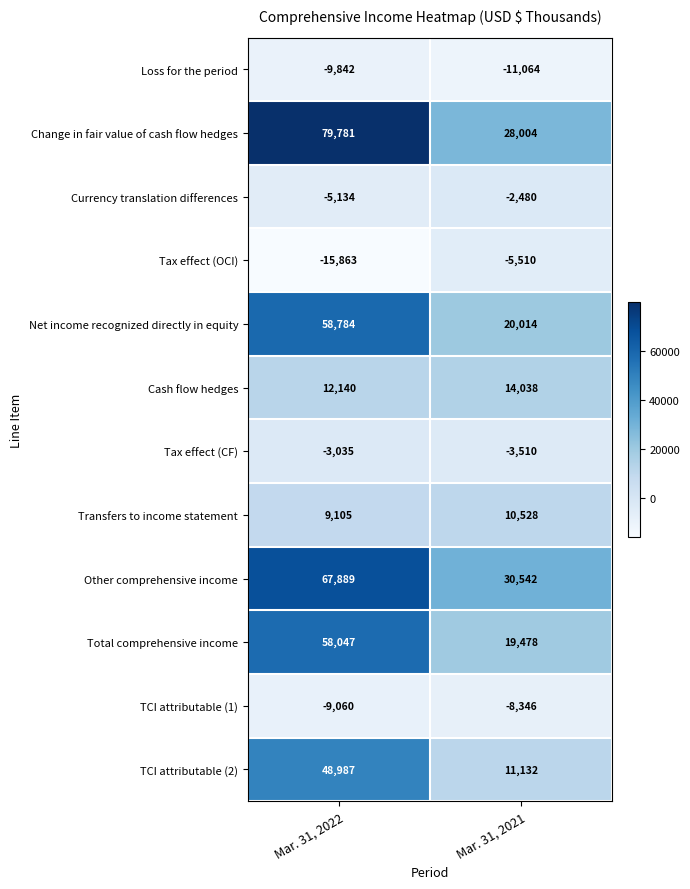

Reading left to right, transcribe all the data shown in this chart.

Loss for the period: -9842	-11064
Change in fair value of cash flow hedges: 79781	28004
Currency translation differences: -5134	-2480
Tax effect (OCI): -15863	-5510
Net income recognized directly in equity: 58784	20014
Cash flow hedges: 12140	14038
Tax effect (CF): -3035	-3510
Transfers to income statement: 9105	10528
Other comprehensive income: 67889	30542
Total comprehensive income: 58047	19478
TCI attributable (1): -9060	-8346
TCI attributable (2): 48987	11132